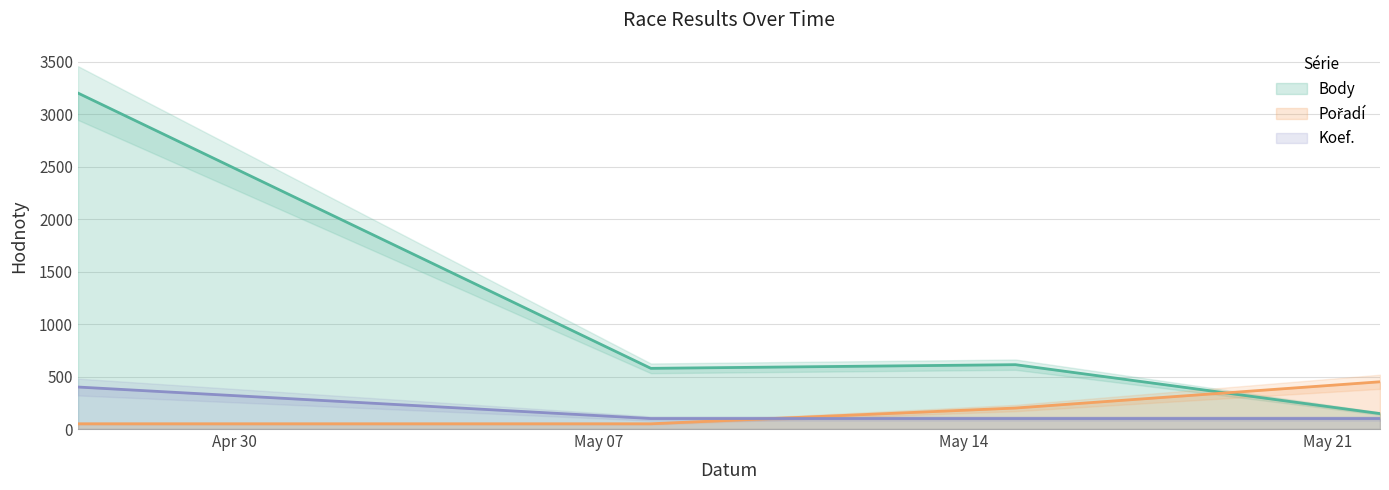

At which label is Body closest to 1673?

2013-05-15